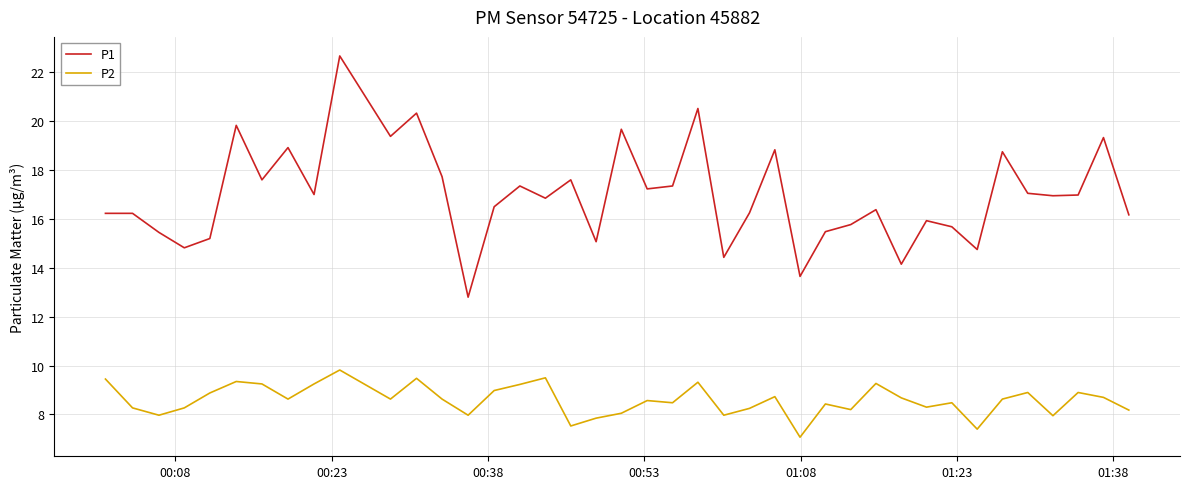

What is the difference between the second highest and second lowest values in the P1 series?

6.9